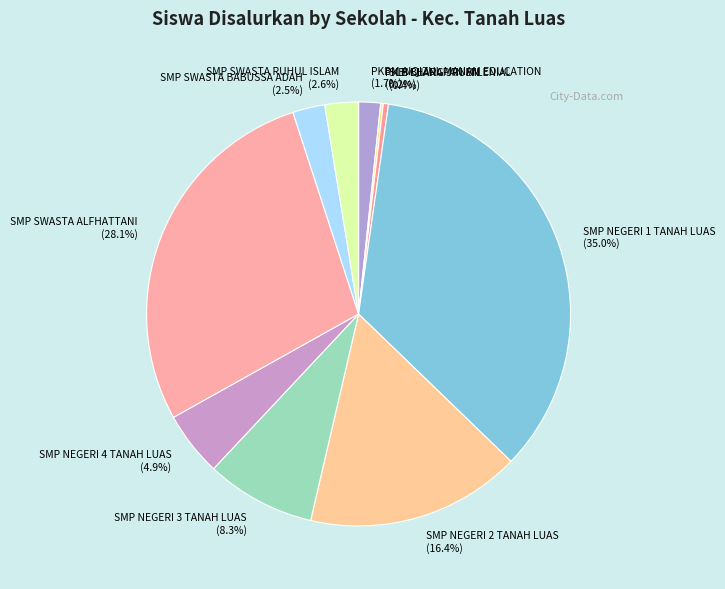

True or false: SMP NEGERI 2 TANAH LUAS accounts for 2% of the total.

False